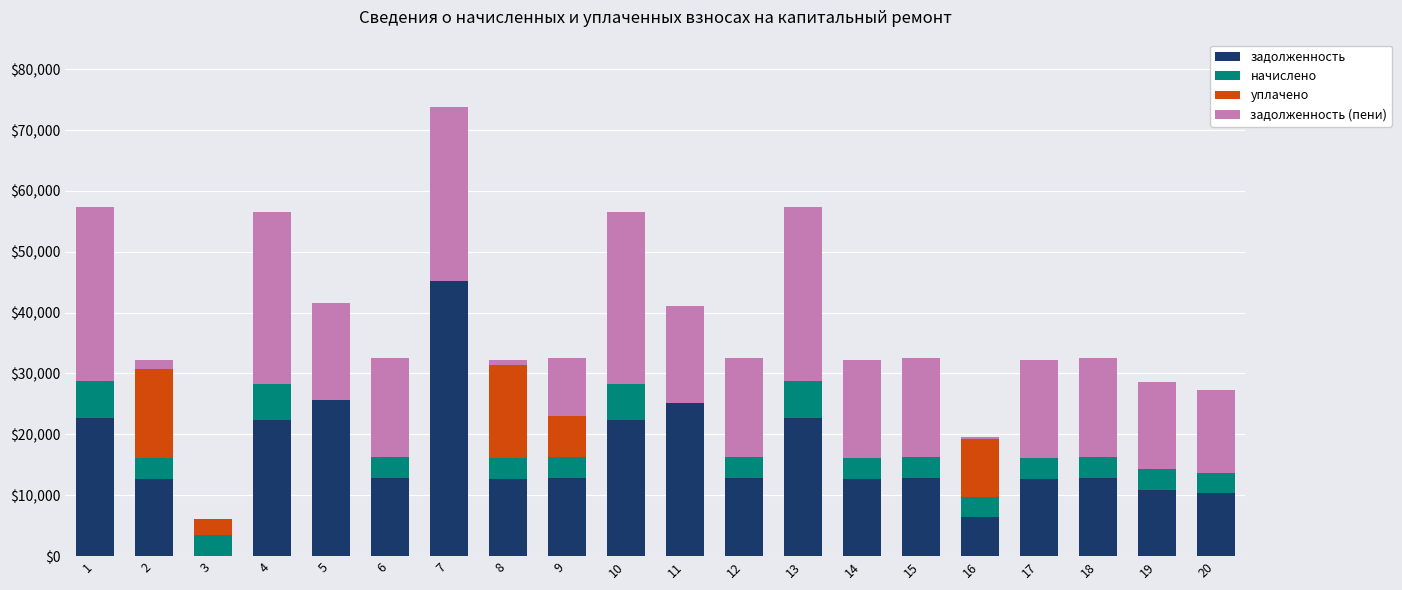

What is the sum of the задолженность values at 4 and 13?

45042.7